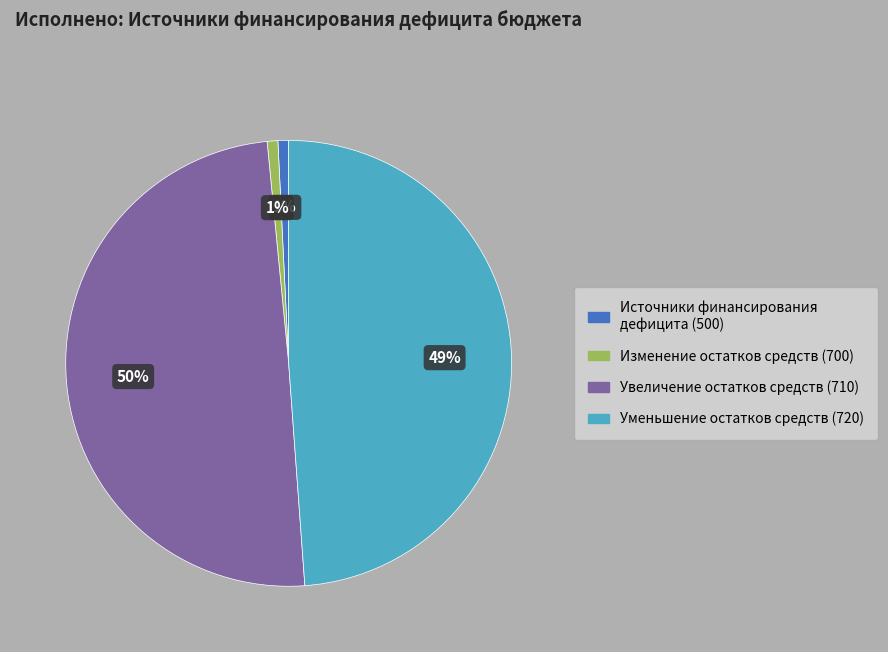

Is there a majority slice in this chart?

No